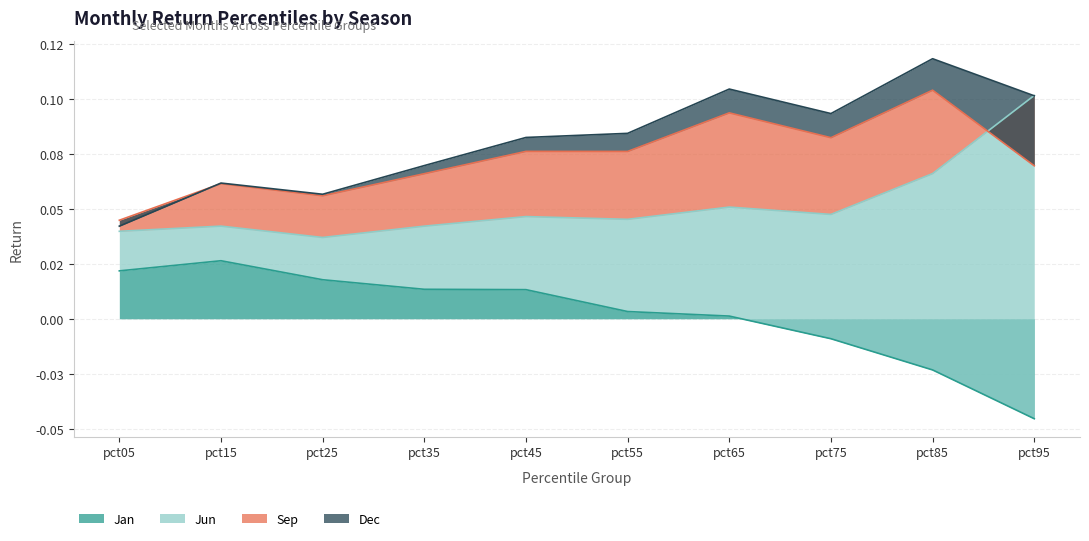

At which label does Jan reach its minimum?

pct95